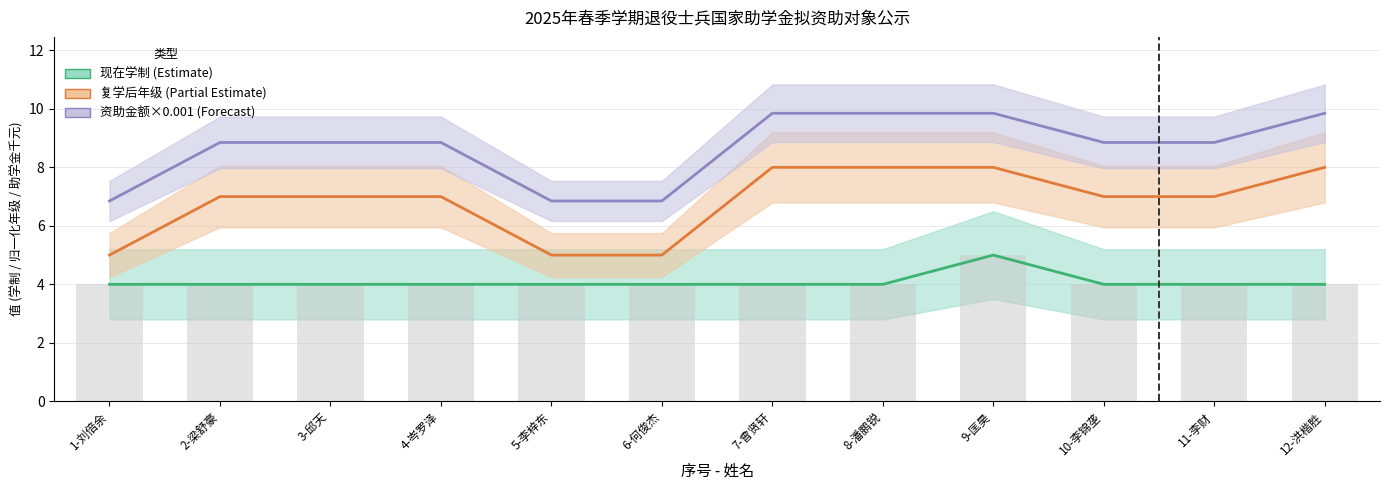

What position from the left is 9-匡昊?

9